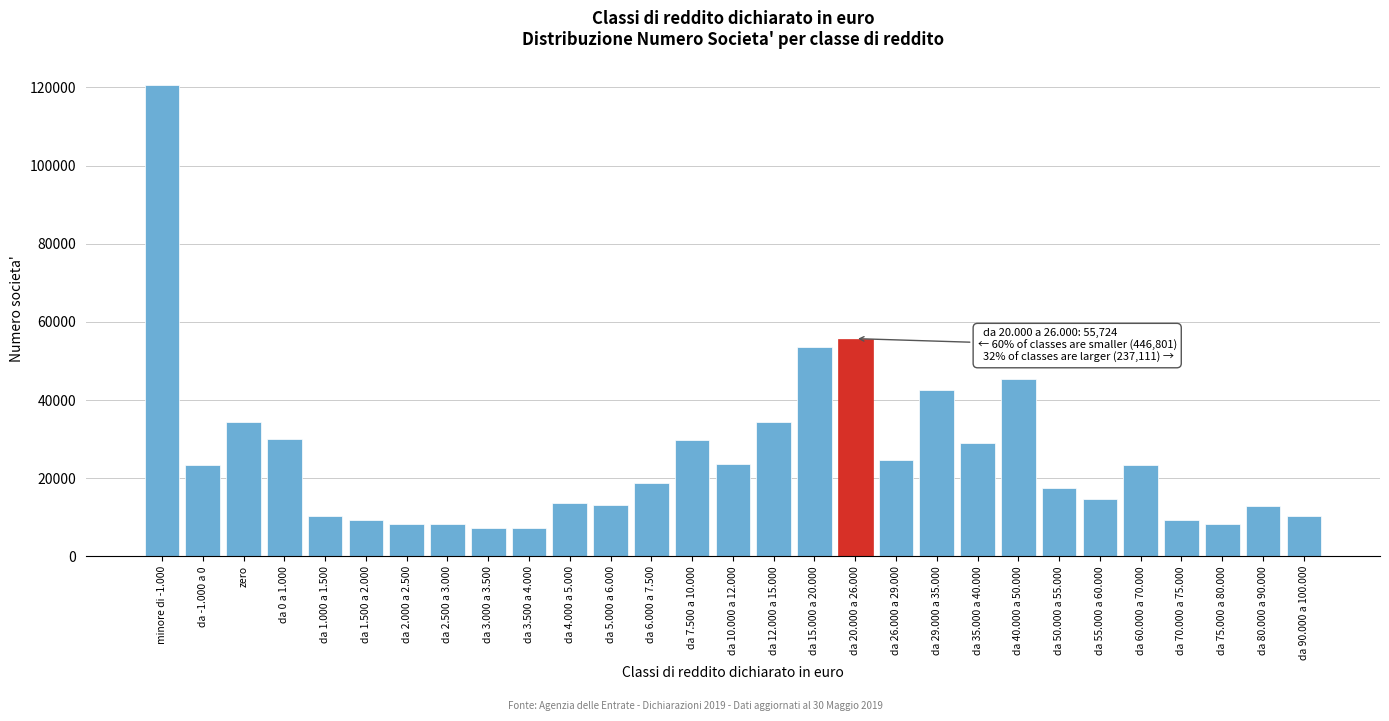

What is the change in value from da 1.000 a 1.500 to da 3.500 a 4.000?

-3185